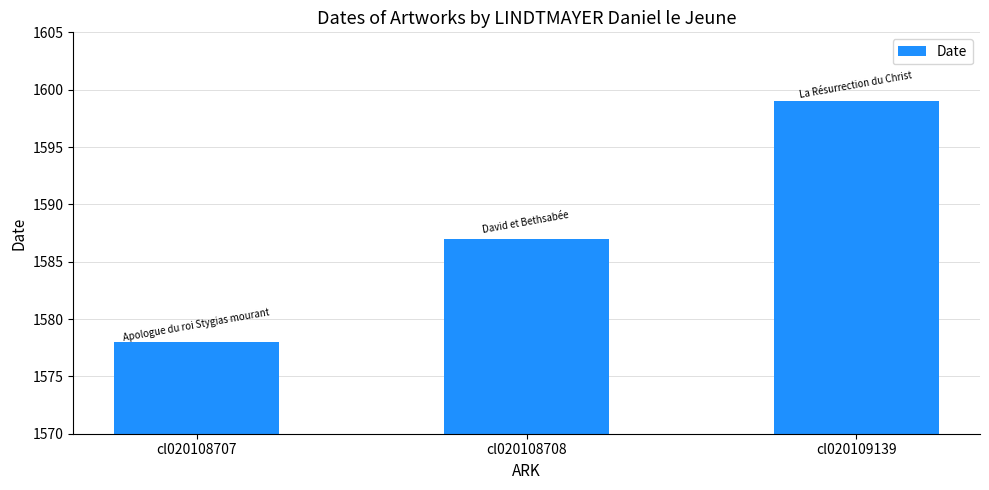

What is the approximate value at cl020108707, to the nearest 10?

1580